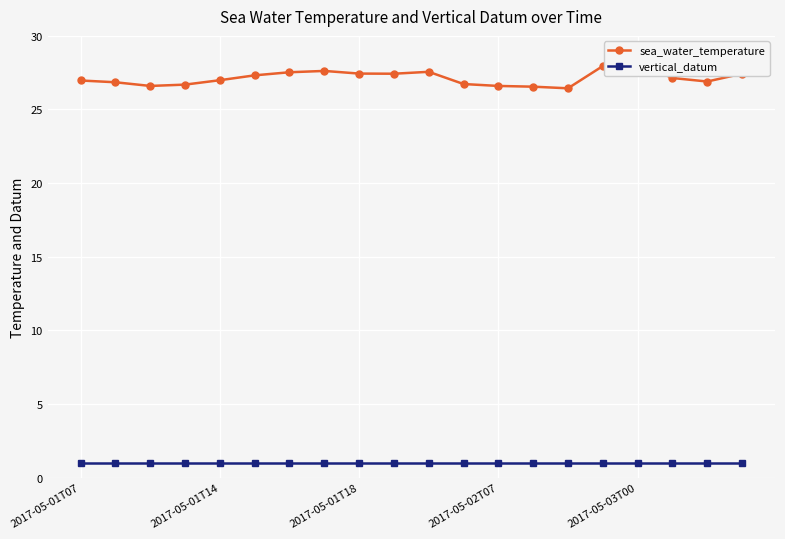

Rank the categories by vertical_datum value from lowest to highest.

2017-05-01T07, 2017-05-01T14, 2017-05-01T18, 2017-05-02T07, 2017-05-03T00, 5, 6, 7, 8, 9, 10, 11, 12, 13, 14, 15, 16, 17, 18, 19